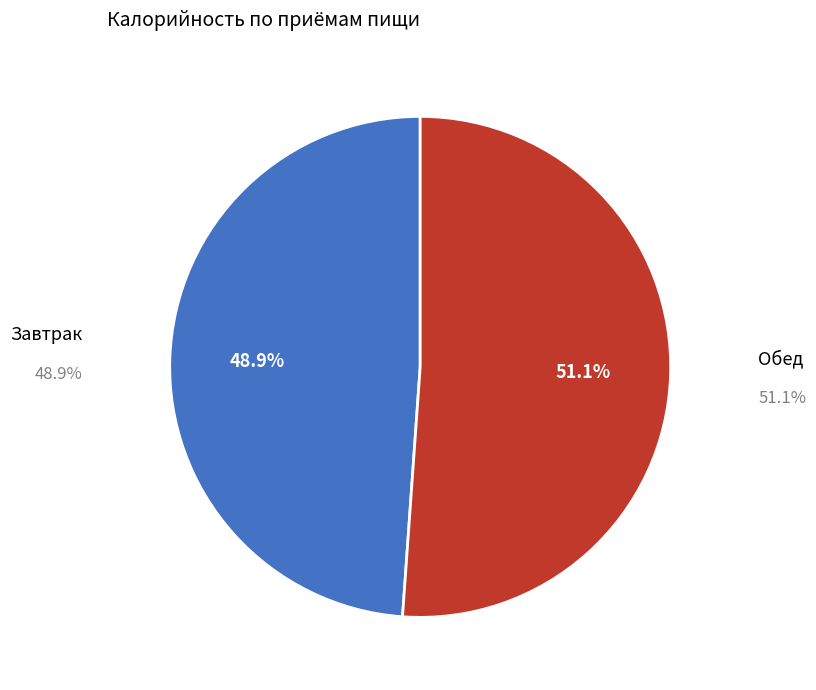

Which slice represents more than half of the pie?

Обед